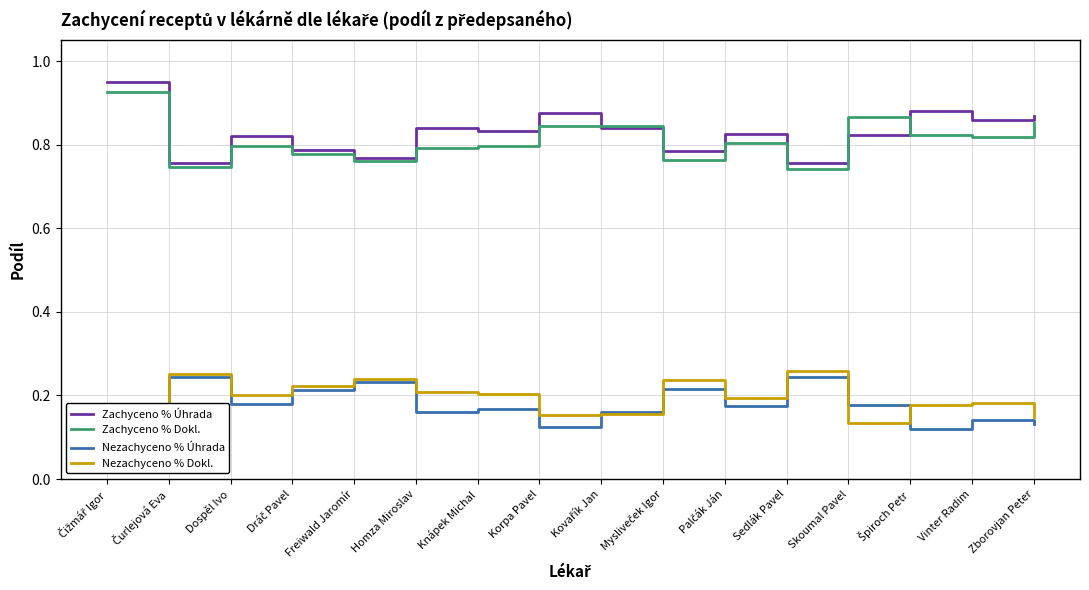

Rank the series by their maximum value, from lowest to highest.

Nezachyceno % Úhrada, Nezachyceno % Dokl., Zachyceno % Dokl., Zachyceno % Úhrada